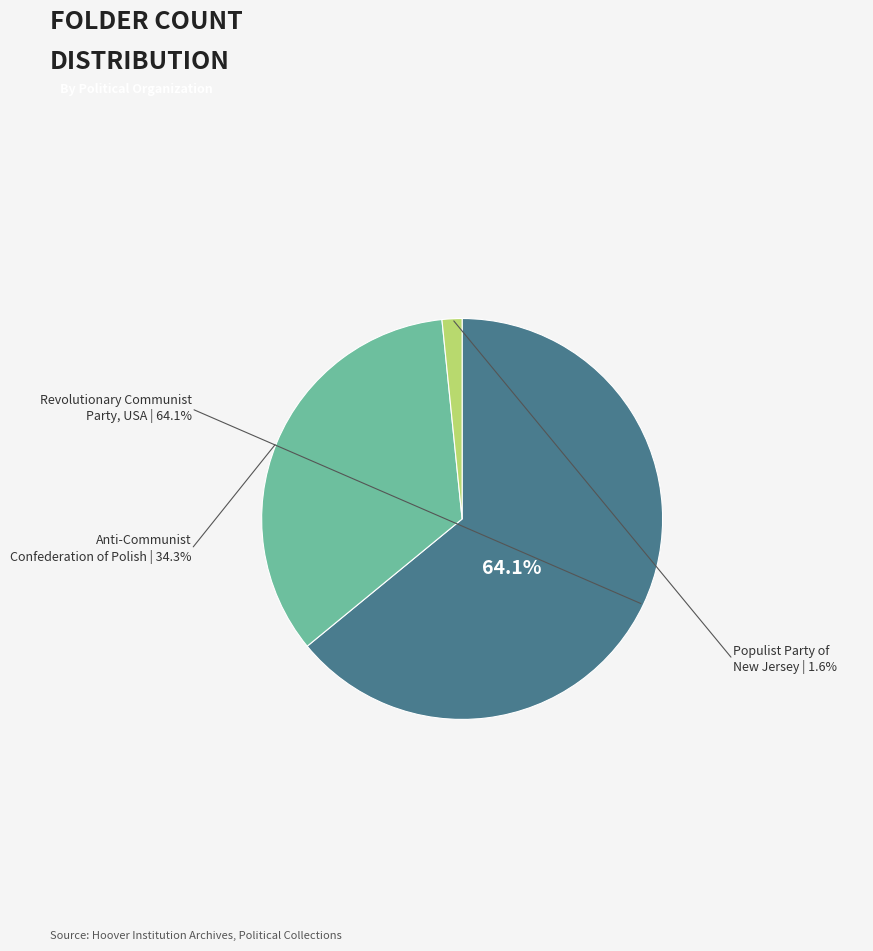

How many segments does this pie chart have?

3